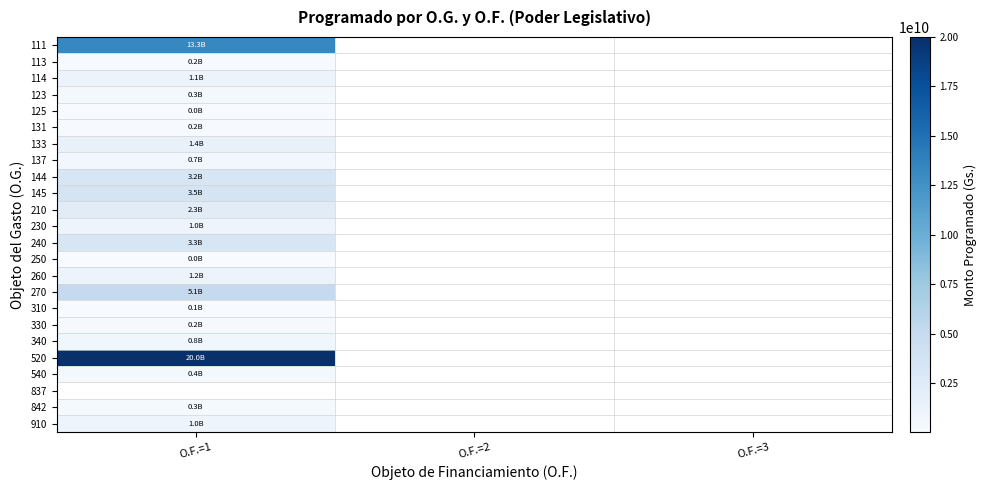

Which category has the highest value across all series?

O.F.=1